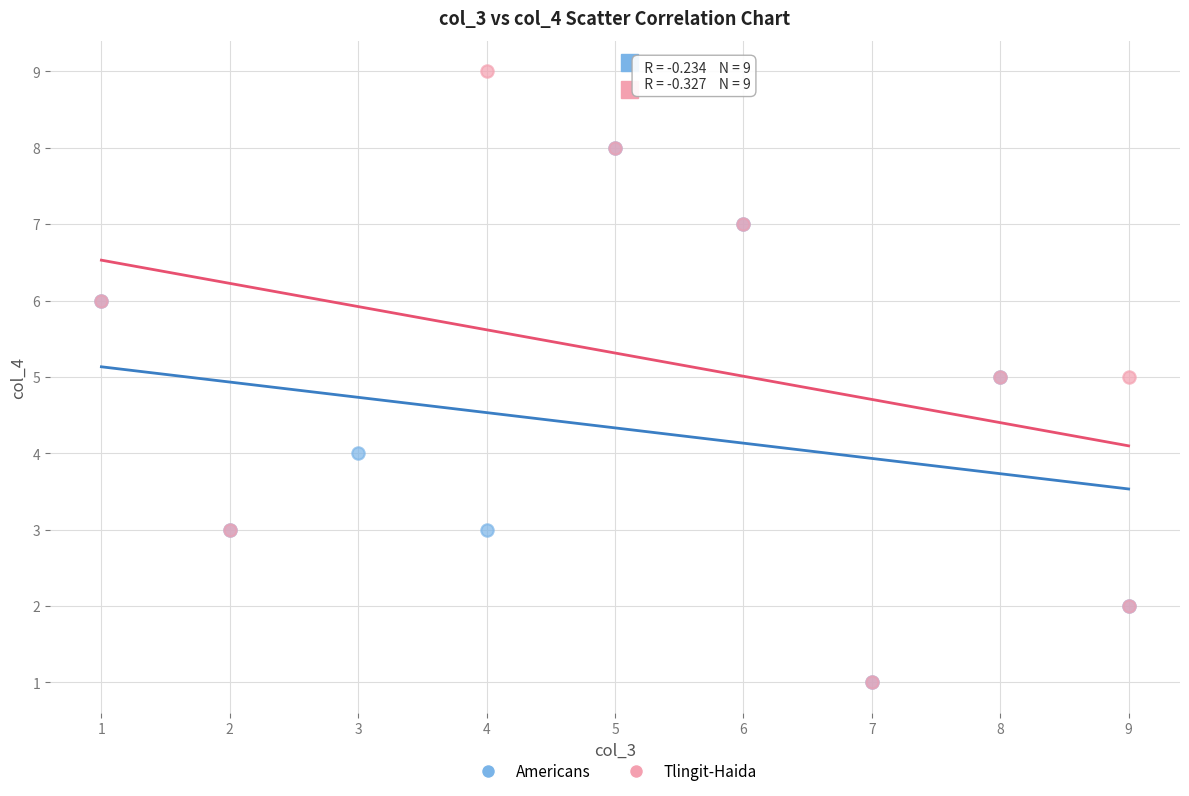

Which series has the largest Y range (max minus min)?

Tlingit-Haida